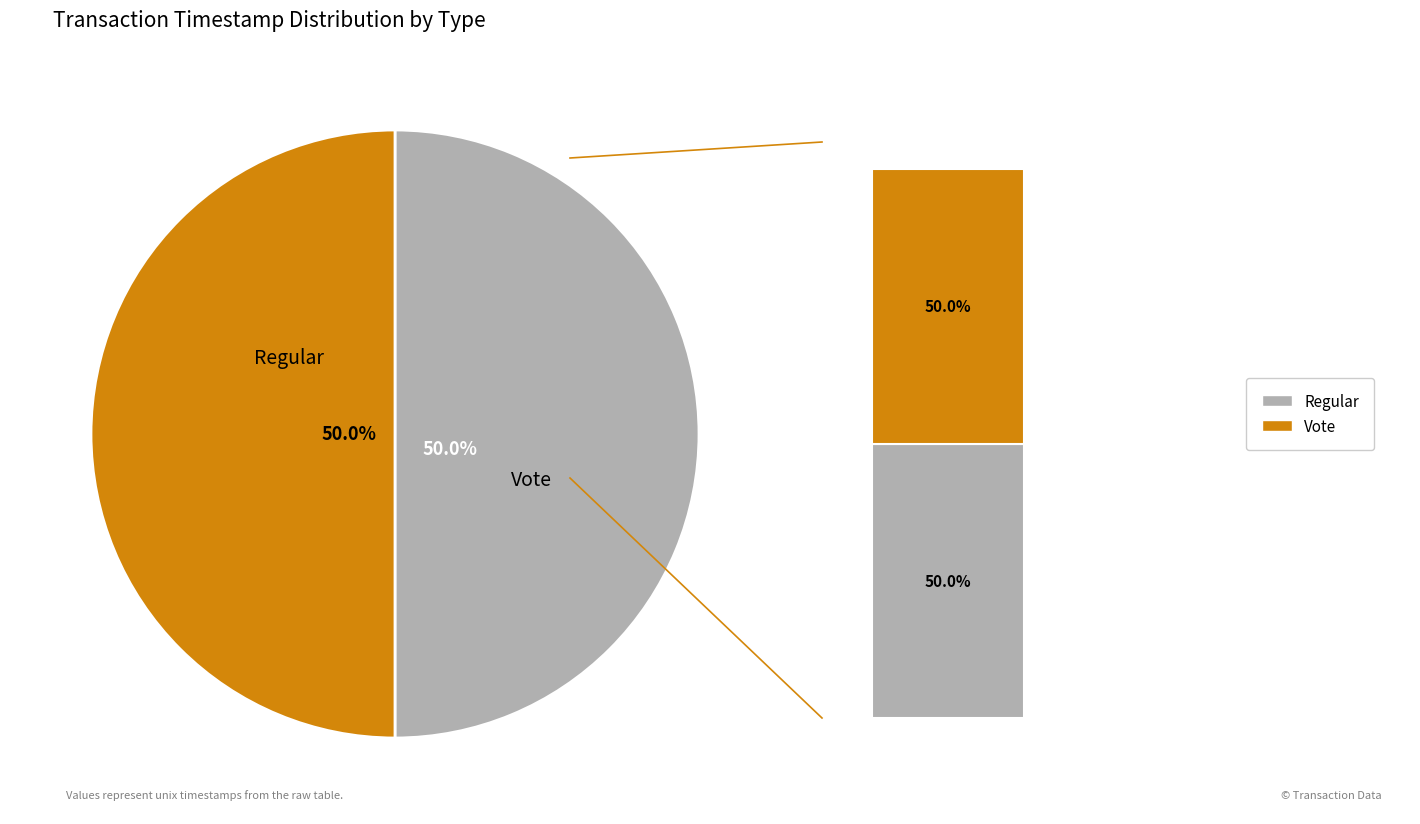

How many segments does this pie chart have?

2